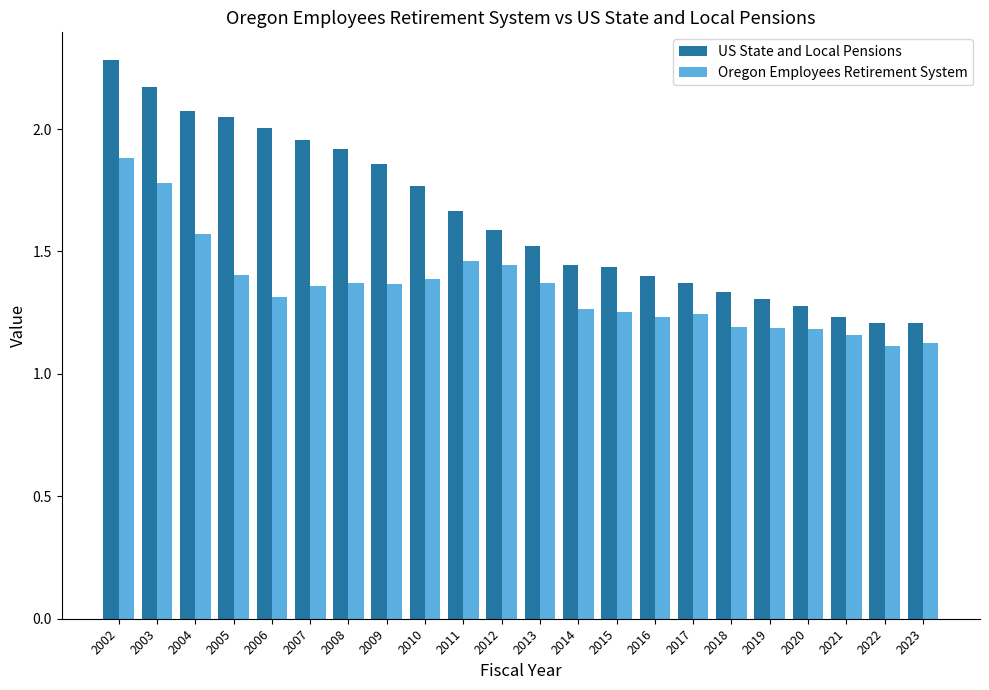

Which series has the largest total across all categories?

US State and Local Pensions